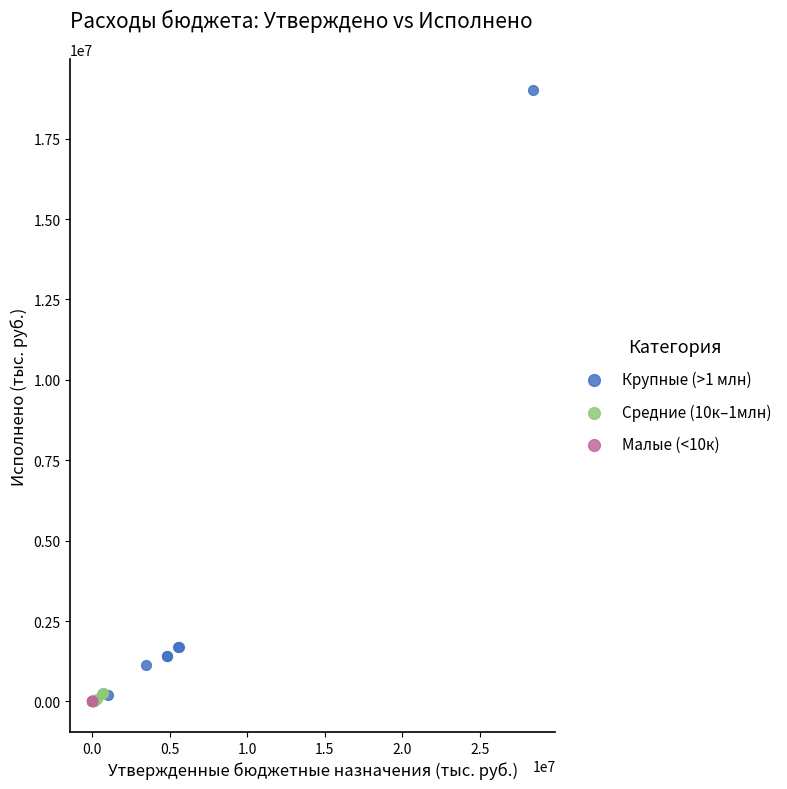

Which series has the widest spread of Y values?

Крупные (>1 млн)